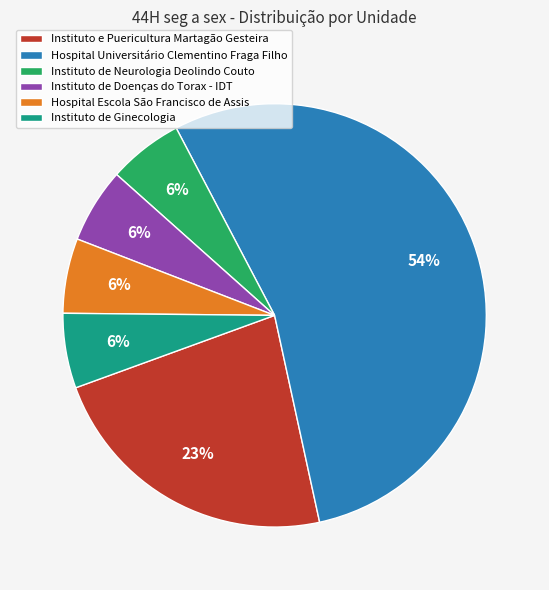

Is it true that Hospital Universitário Clementino Fraga Filho is 63% of the pie?

False